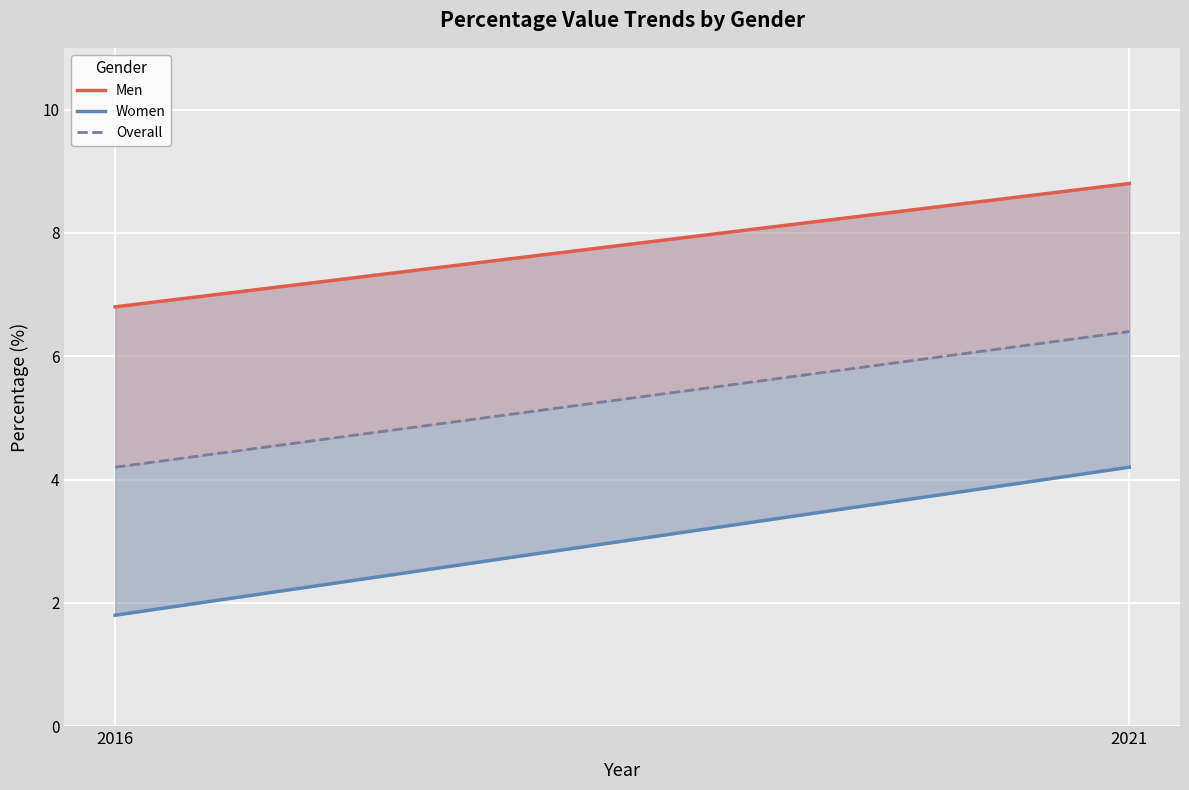

List the series in order of their overall mean, lowest first.

Women, Overall, Men